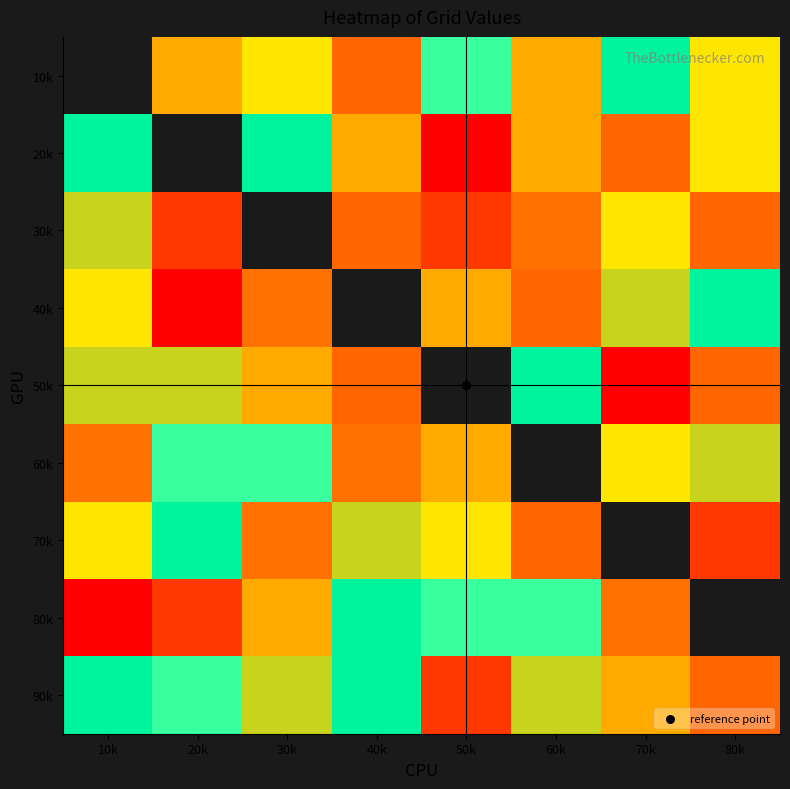

Between 40k and 30k, which is larger?

40k